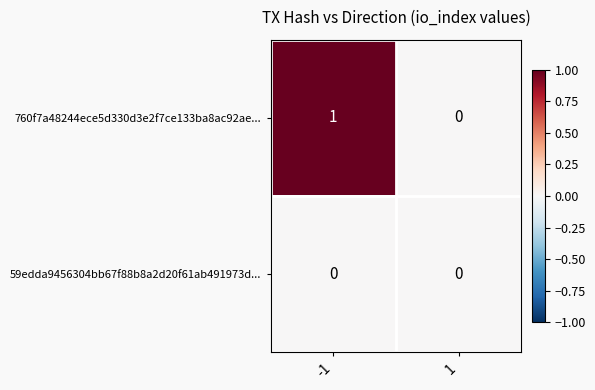

The value of 59edda9456304bb67f88b8a2d20f61ab491973d... at -1 is 0. True or false?

True